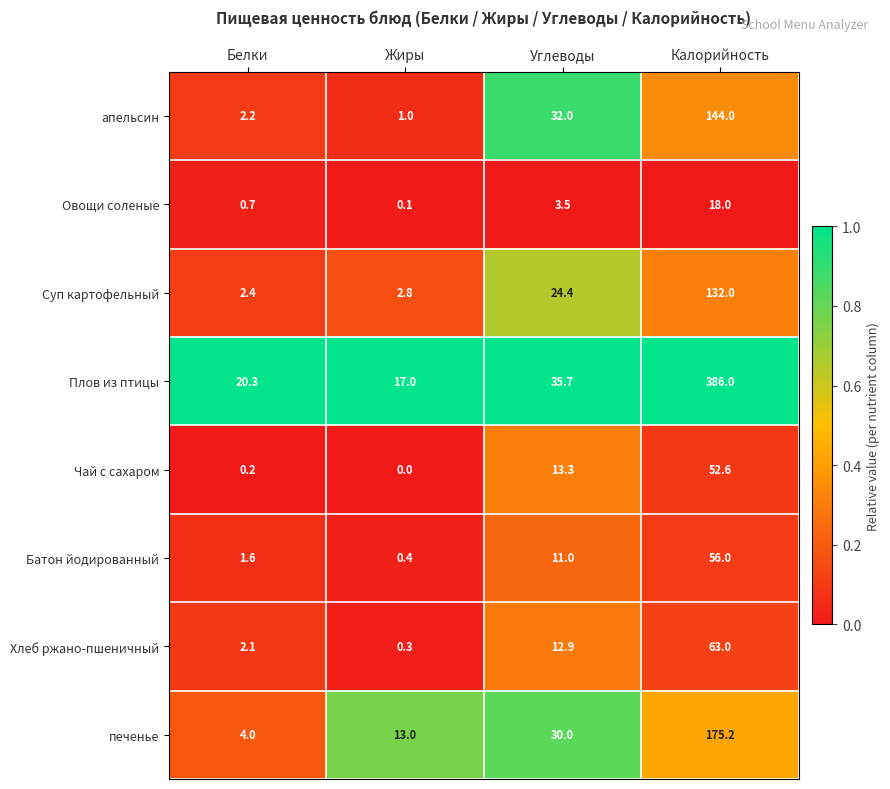

The value of апельсин at Углеводы is 41.6. True or false?

False